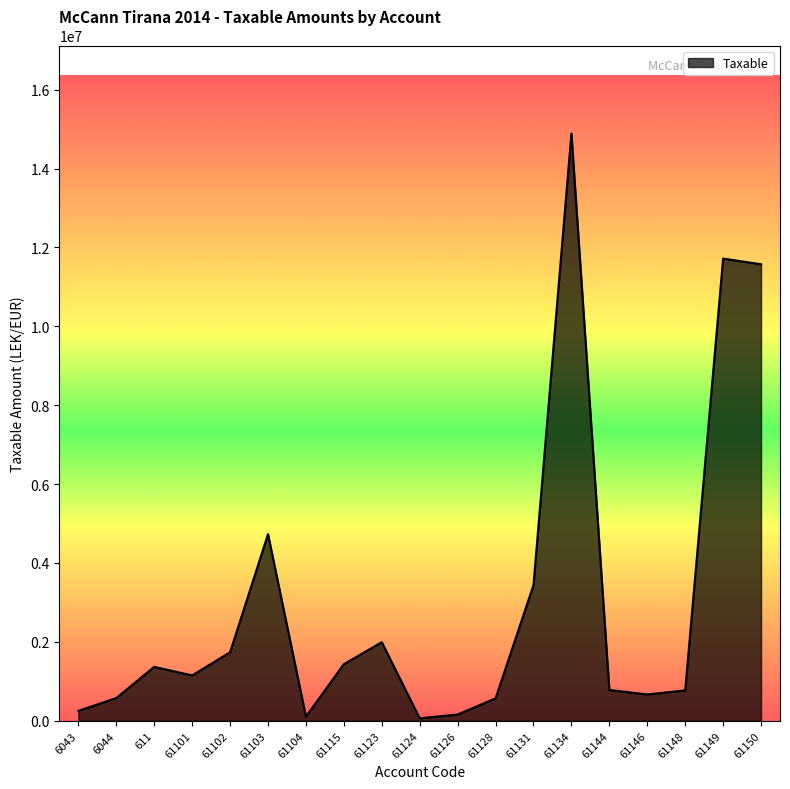

At which label does the data first exceed 1149043?

611